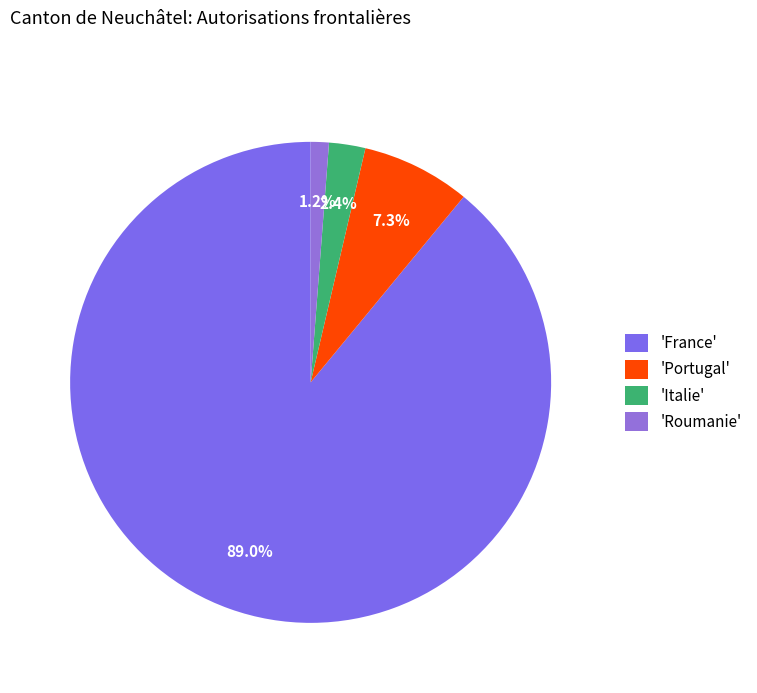

Is there a majority slice in this chart?

Yes